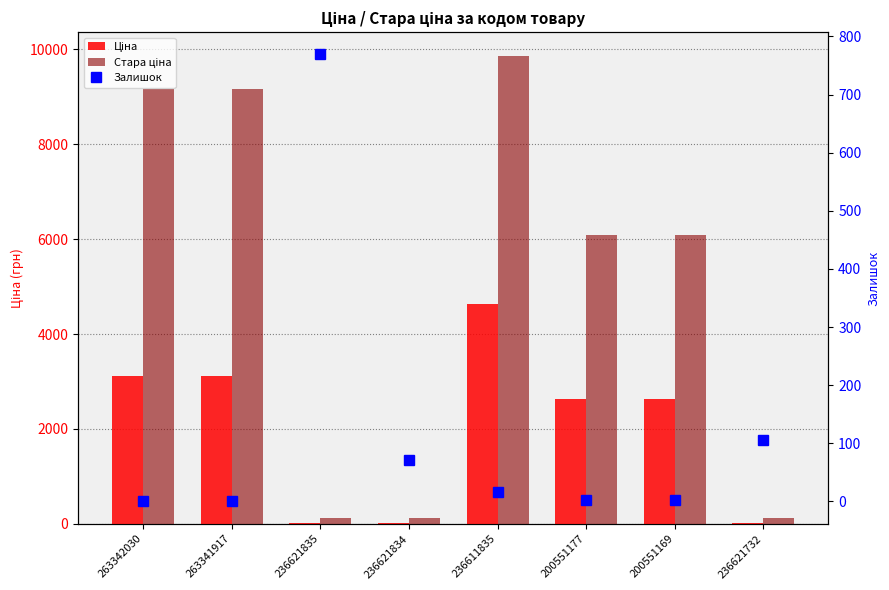

Which label corresponds to the smallest value in the chart?

263342030